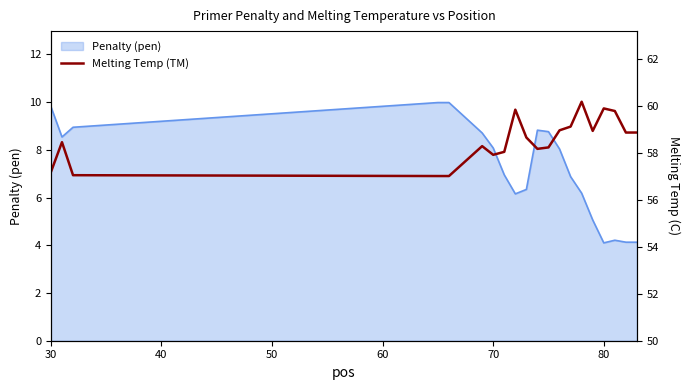

What is the sum of all values?

1170.6